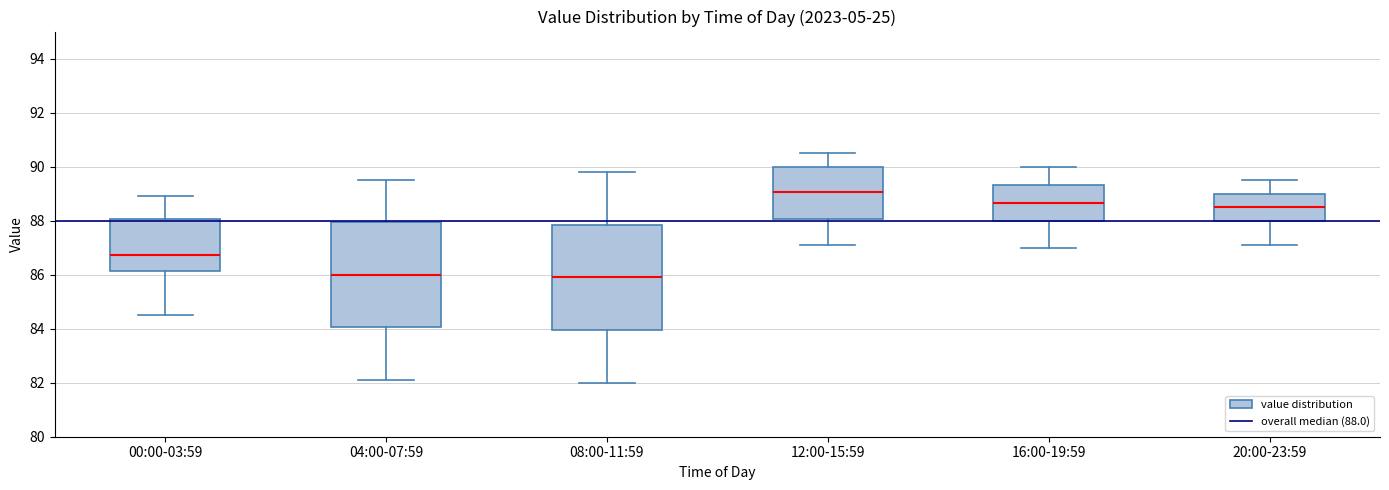

Reading left to right, read every box against the y-axis: the position of its median line, the range the box covers, and the ends of its whiskers. The values are not printed on the chart, so give them approximately, as read against the axis.

00:00-03:59: median 86.8, box 86.2 to 88.0, whiskers 84.6 to 89.0
04:00-07:59: median 86.0, box 84.0 to 88.0, whiskers 82.2 to 89.6
08:00-11:59: median 86.0, box 84.0 to 87.8, whiskers 82.0 to 89.8
12:00-15:59: median 89.0, box 88.0 to 90.0, whiskers 87.2 to 90.6
16:00-19:59: median 88.6, box 88.0 to 89.4, whiskers 87.0 to 90.0
20:00-23:59: median 88.6, box 88.0 to 89.0, whiskers 87.2 to 89.6